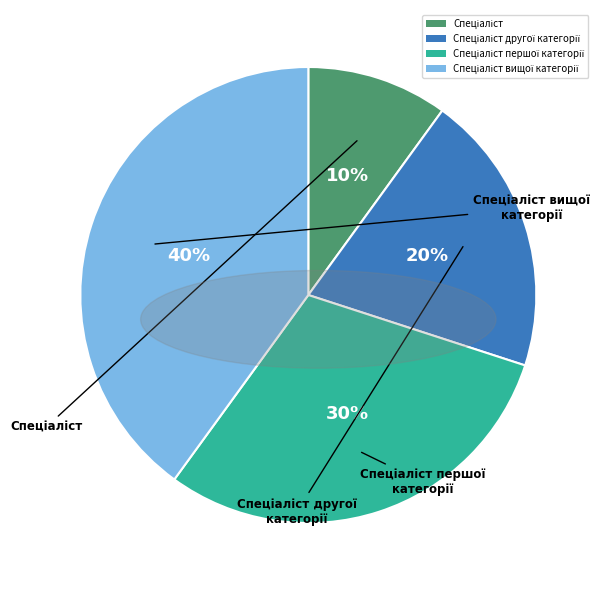

To the nearest percent, what is the difference between the largest and smallest slice percentages?

30%